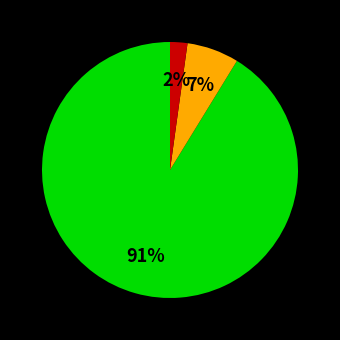

To the nearest percent, what is the average slice percentage?

33%